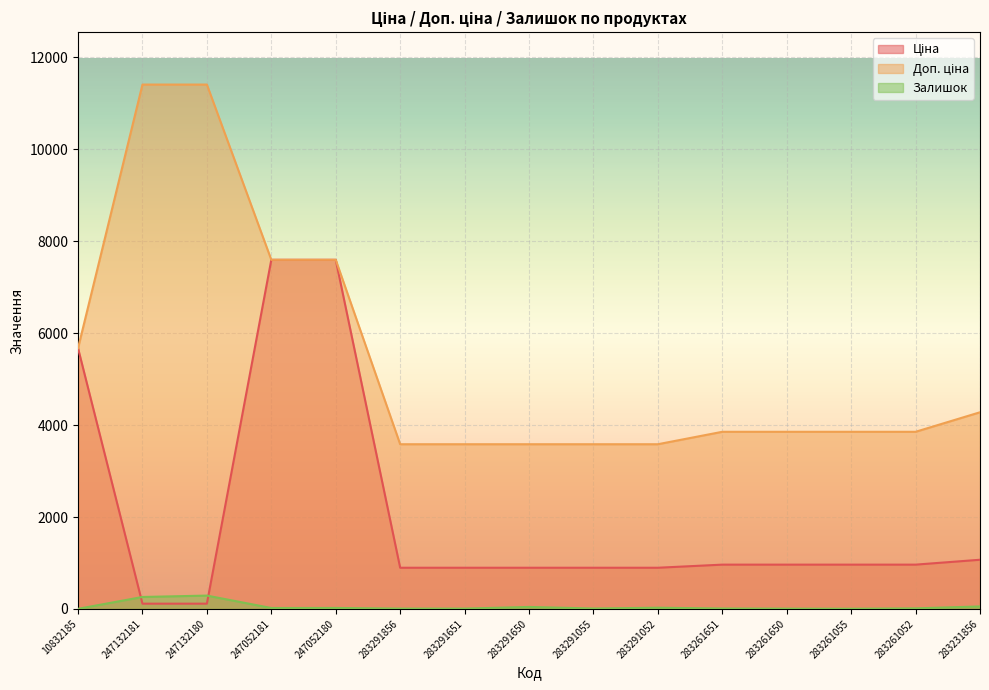

What is the label of the 7th point from the left?

283291651